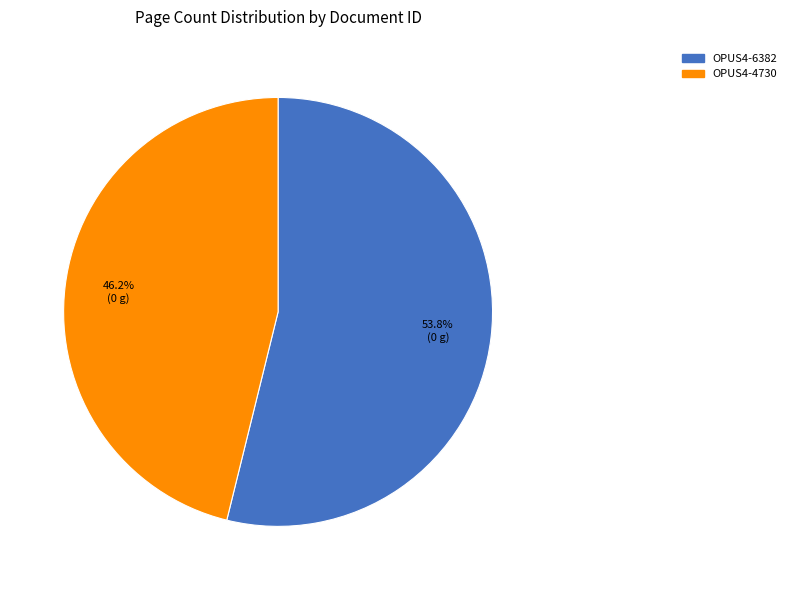

To the nearest percent, what is the combined percentage of OPUS4-4730 and OPUS4-6382?

100%